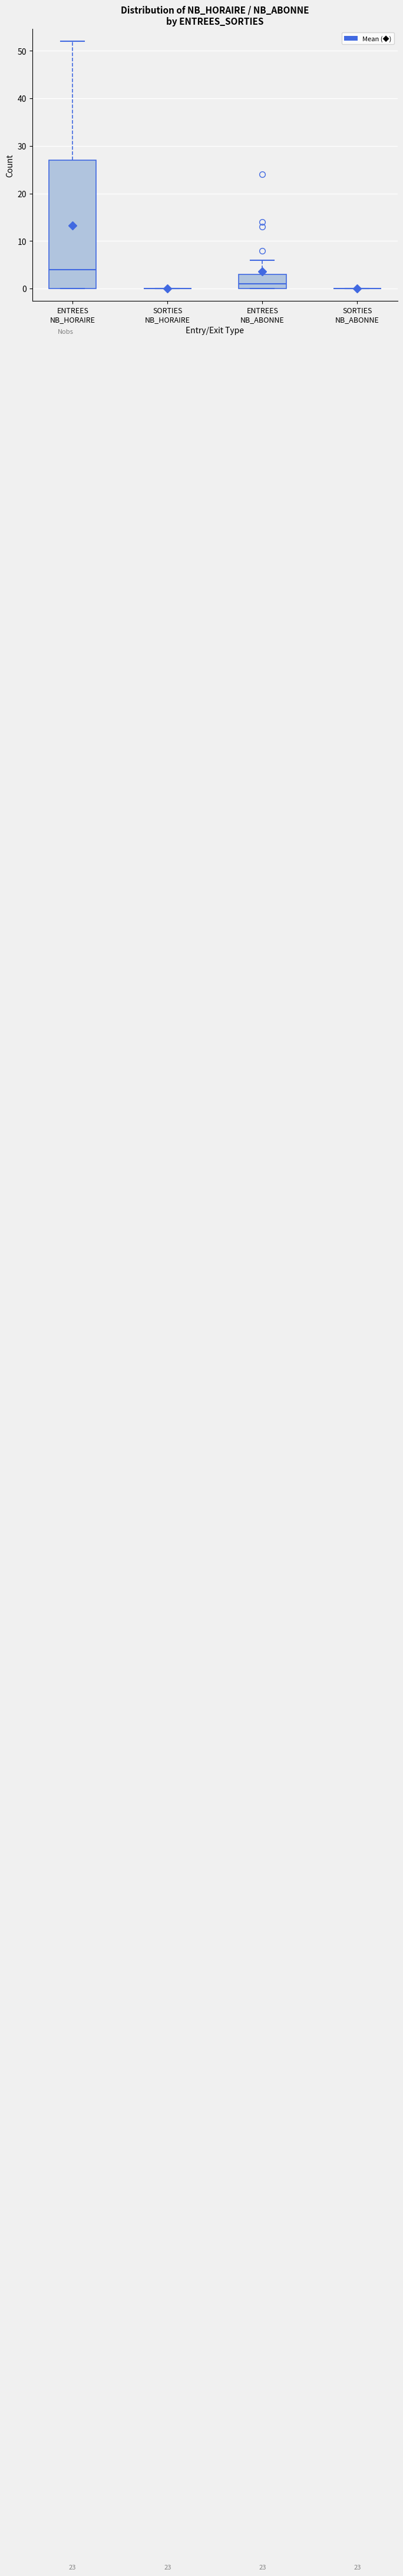

Reading left to right, transcribe this box plot: for each box, give where its median line is, the range the box spans, and where its two whiskers end, as read against the y-axis. The values are not printed on the chart, so give them approximately, as read against the axis.

ENTREES NB_HORAIRE: median 4, box 0 to 27, whiskers 0 to 52
SORTIES NB_HORAIRE: box collapsed to a line at 0, whiskers 0 to 0
ENTREES NB_ABONNE: median 1, box 0 to 3, whiskers 0 to 6
SORTIES NB_ABONNE: box collapsed to a line at 0, whiskers 0 to 0